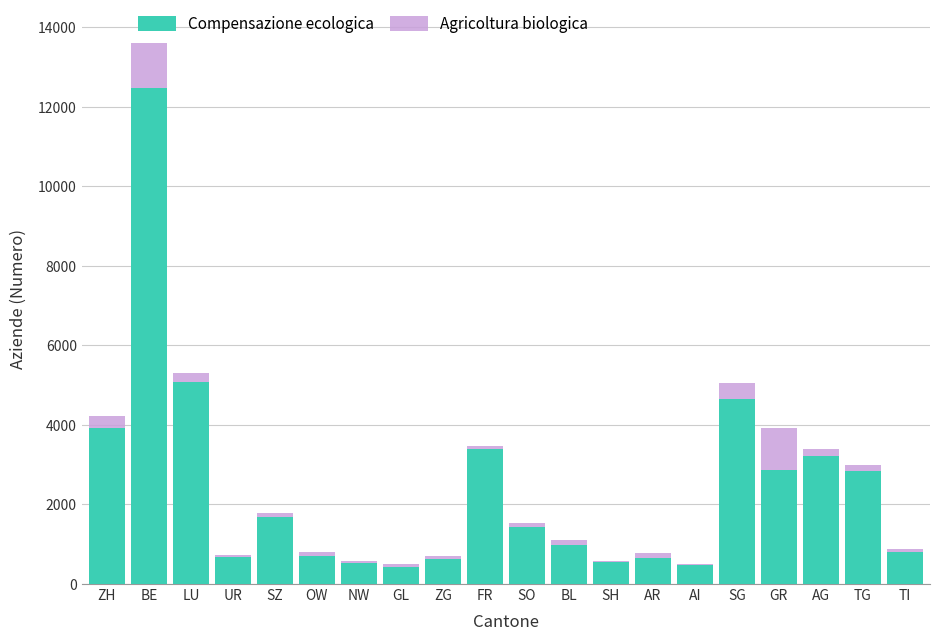

True or false: Compensazione ecologica has a value of 1444 at SO.

True